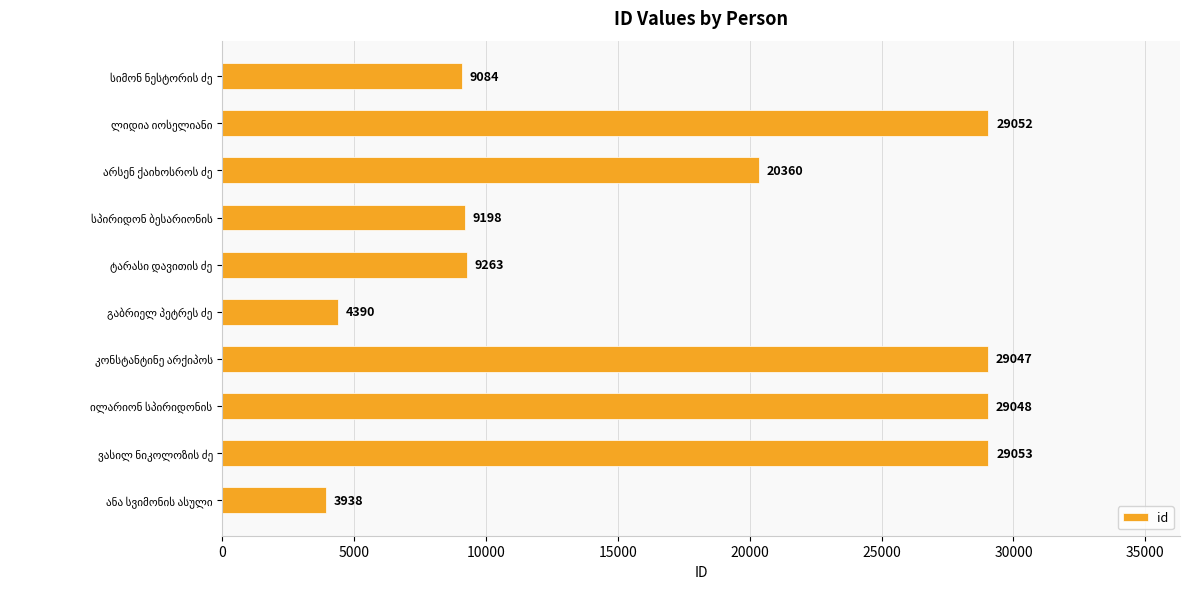

What is the greatest value displayed?

29053